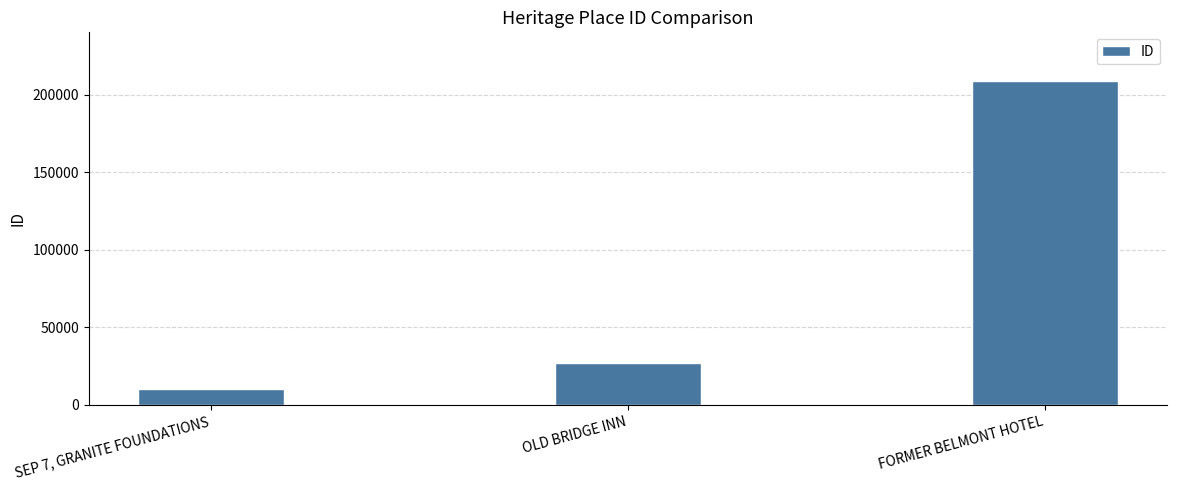

Which category has the lowest value across all series?

SEP 7, GRANITE FOUNDATIONS